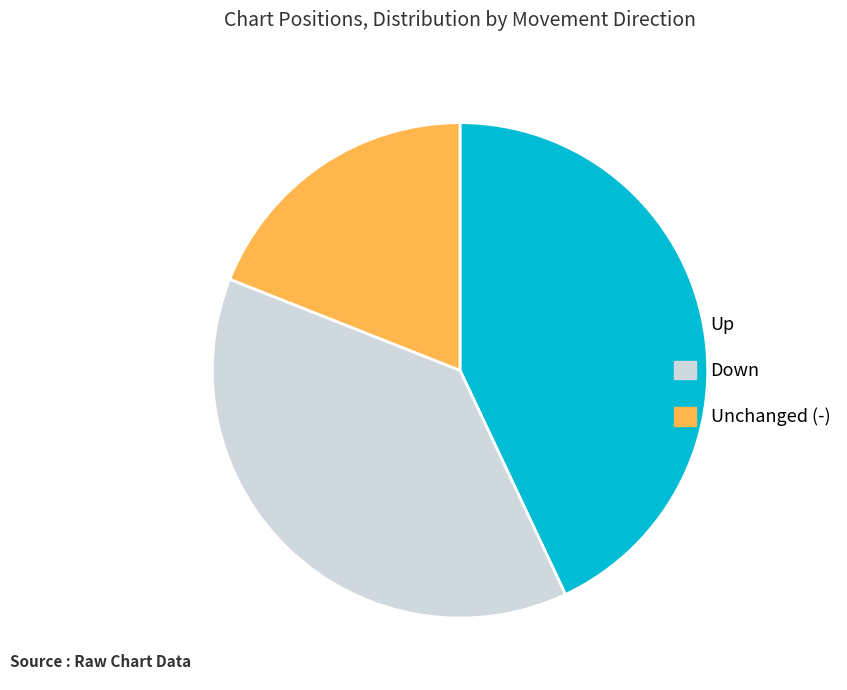

Rank the categories by value from lowest to highest.

Unchanged (-), Down, Up